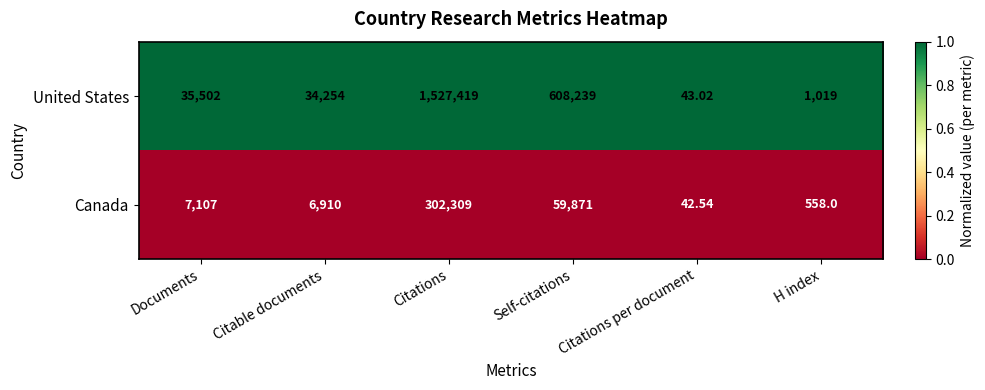

Is the value of United States at Citations per document greater than the value of Canada at Self-citations?

No